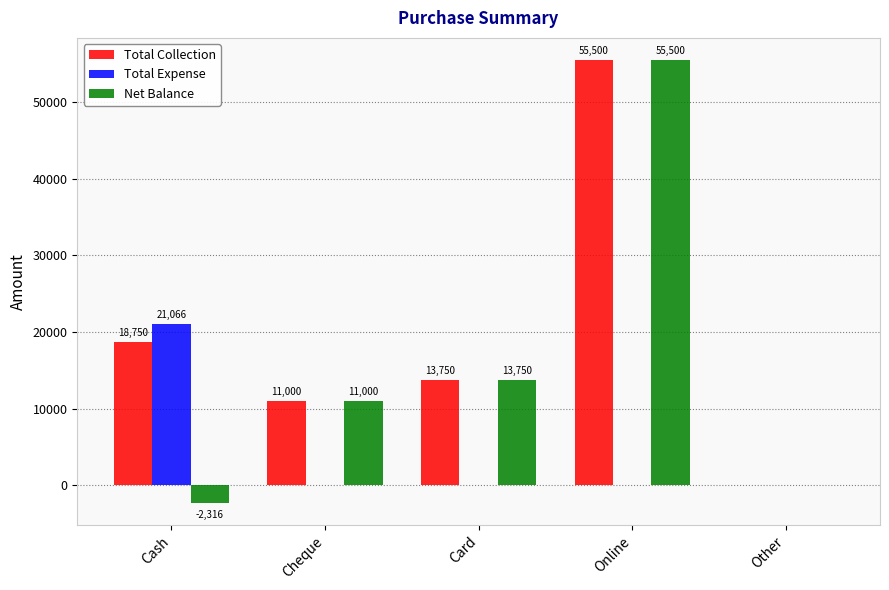

Is the value of Total Collection at Cheque greater than the value of Total Expense at Cheque?

Yes